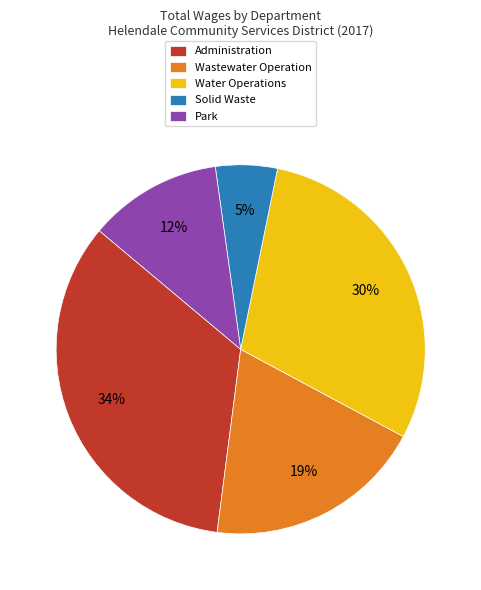

Does Water Operations account for over 50% of the chart?

No